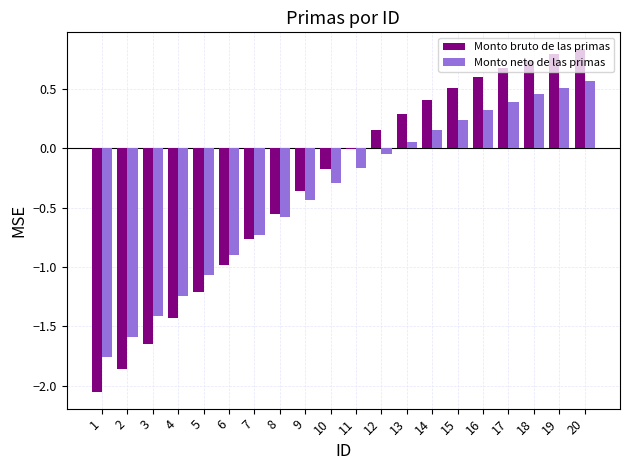

What is the approximate value of Monto neto de las primas at 16?

0.3